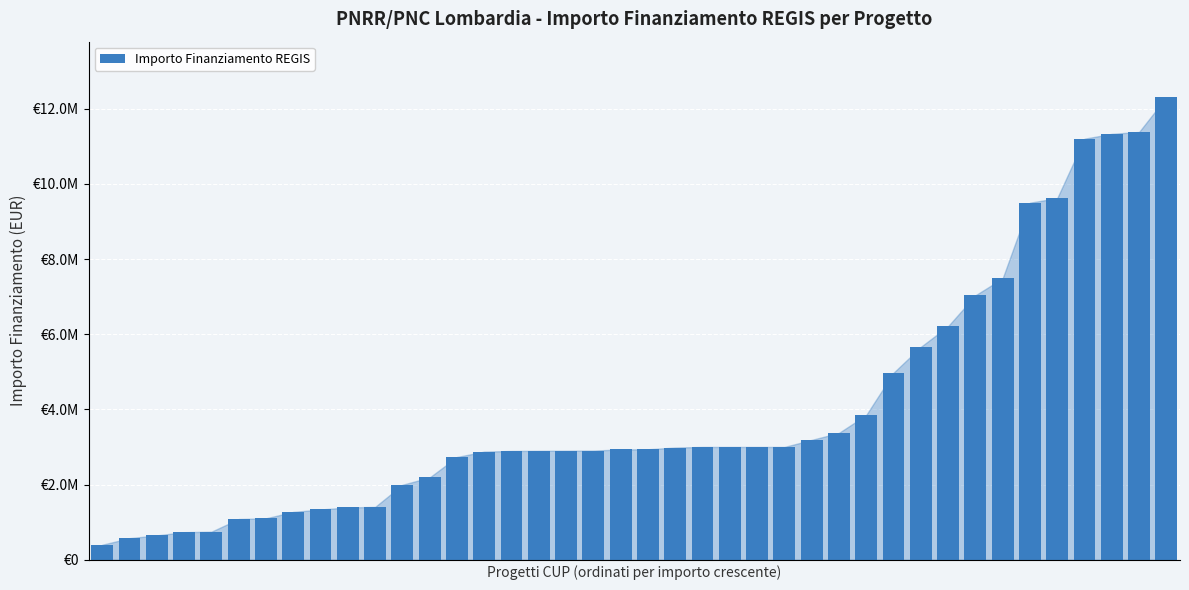

Does the chart contain any negative values?

No